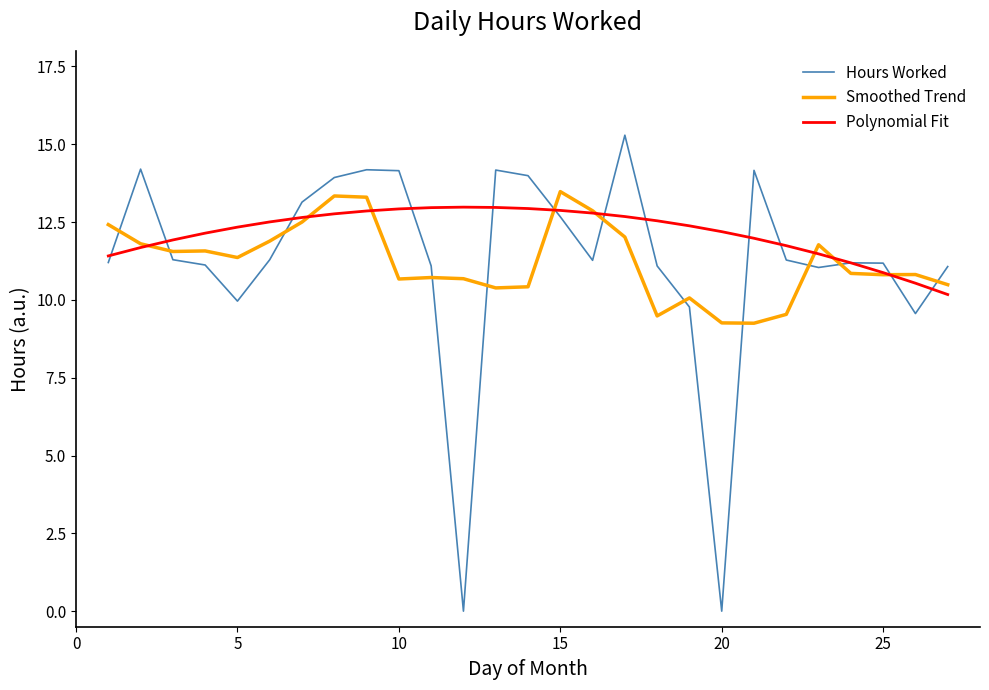

Which series has the widest spread of values?

Hours Worked